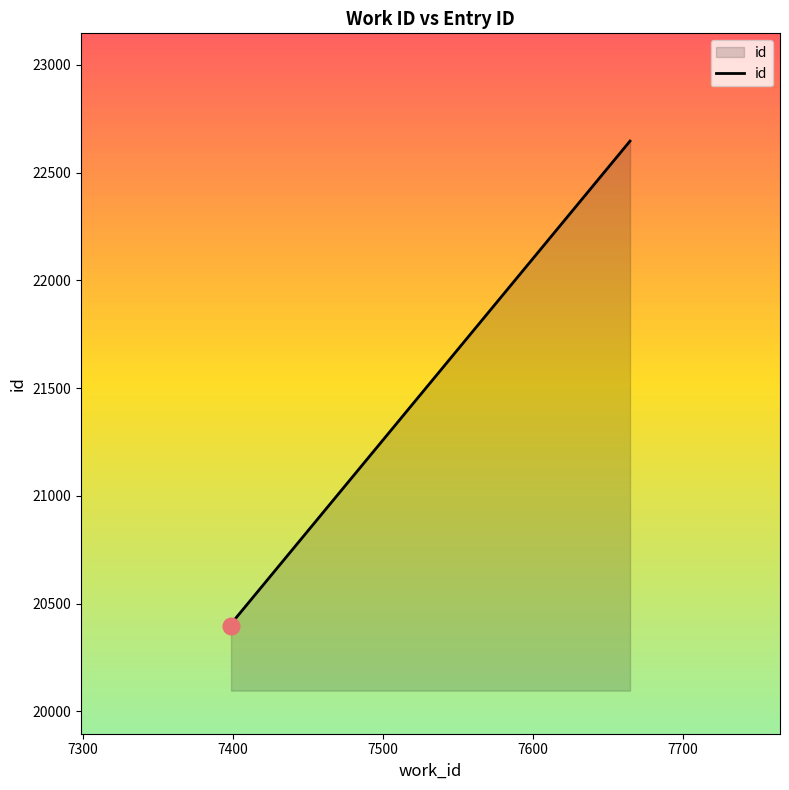

What is the greatest value displayed?

22646